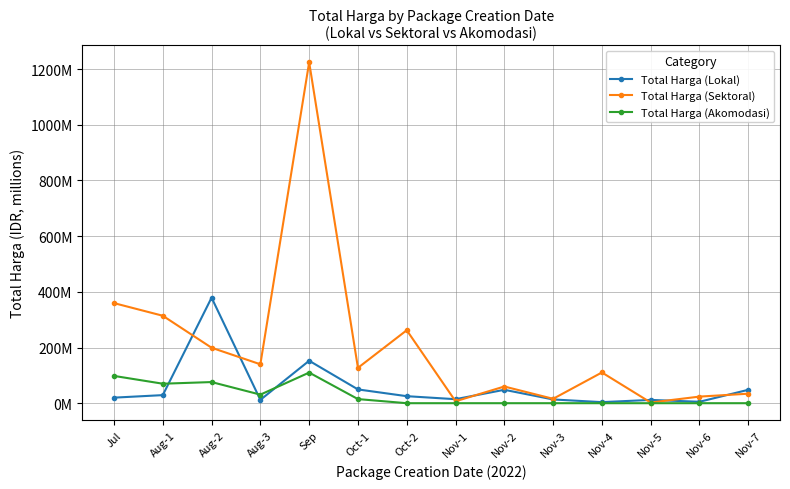

Rank the categories by Total Harga (Lokal) value from lowest to highest.

Nov-4, Nov-6, Nov-5, Aug-3, Nov-3, Nov-1, Jul, Oct-2, Aug-1, Nov-2, Nov-7, Oct-1, Sep, Aug-2